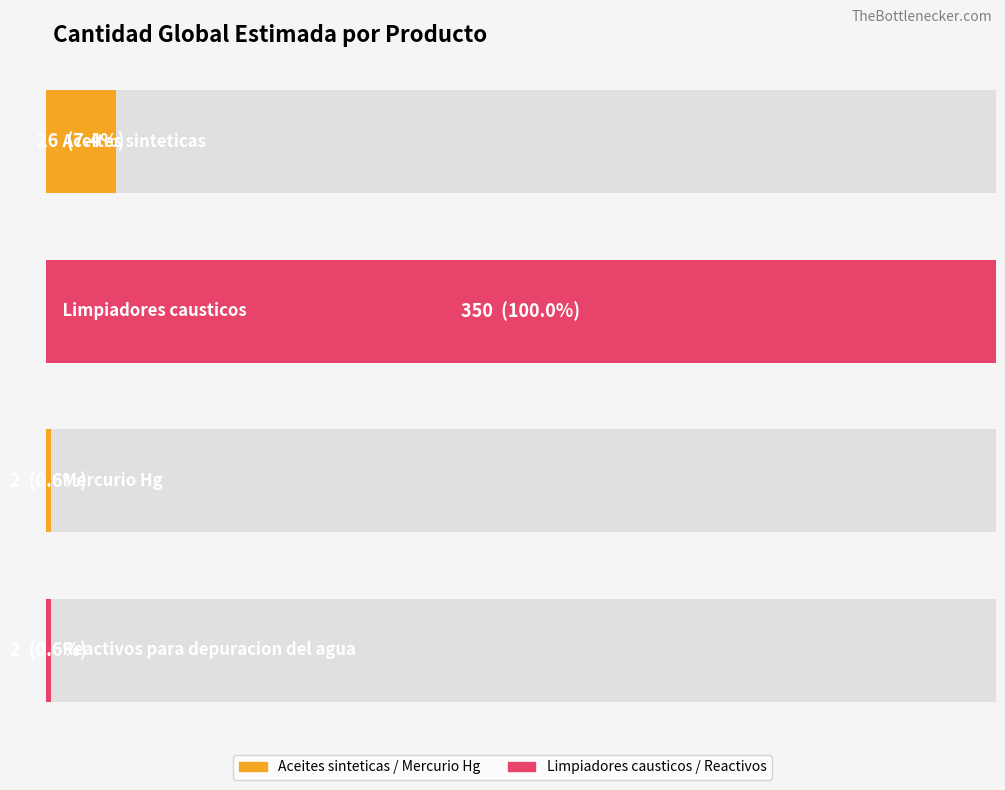

What is the greatest value displayed?

350